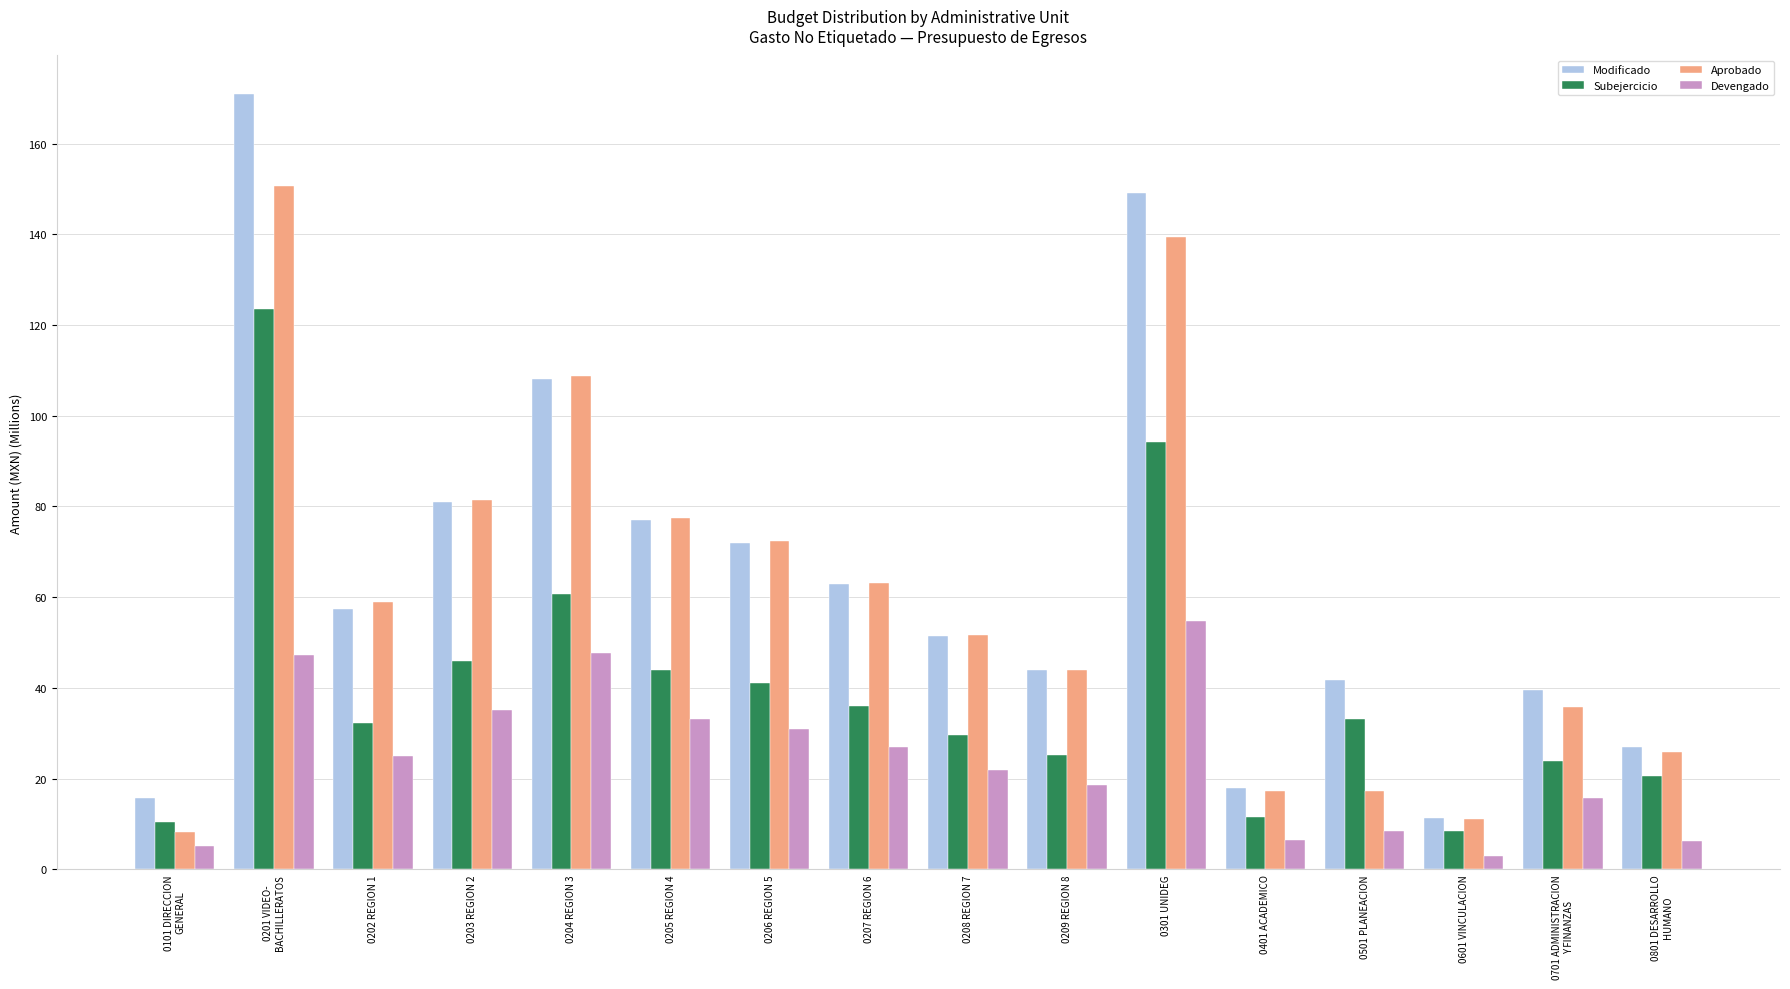

Is the value of Aprobado at 0205 REGION 4 greater than the value of Modificado at 0204 REGION 3?

No